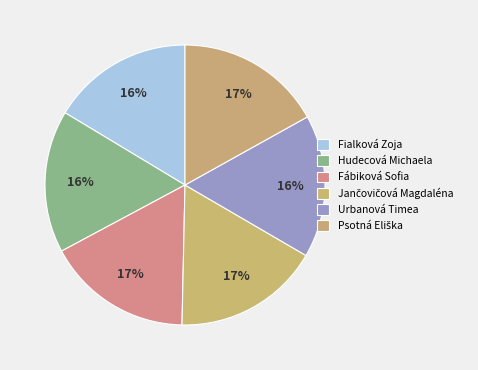

Rank the categories by value from lowest to highest.

Fialková Zoja, Hudecová Michaela, Urbanová Timea, Fábiková Sofia, Psotná Eliška, Jančovičová Magdaléna